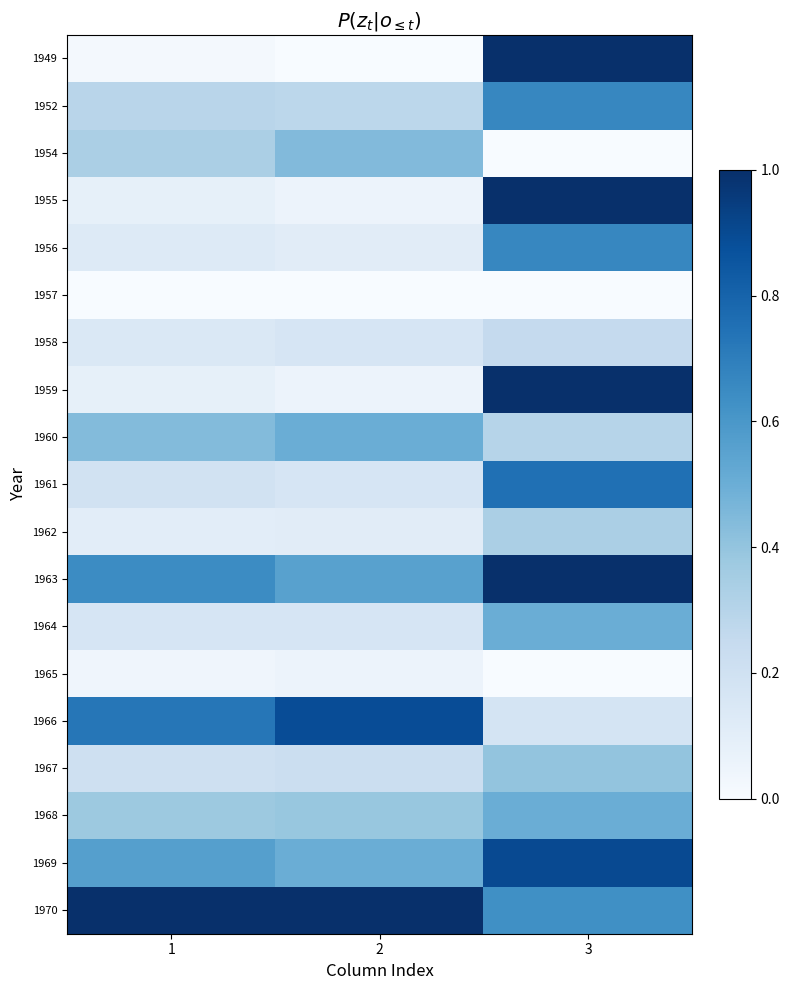

Which series has the largest range (max minus min)?

1949